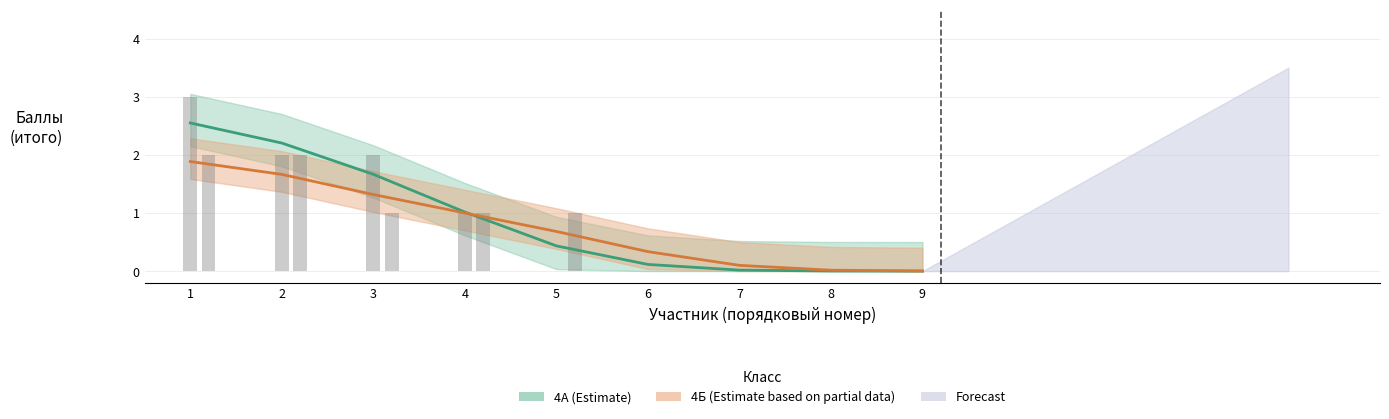

What is the difference between the 4Б (Estimate based on partial data) values at 7 and 9?

0.1